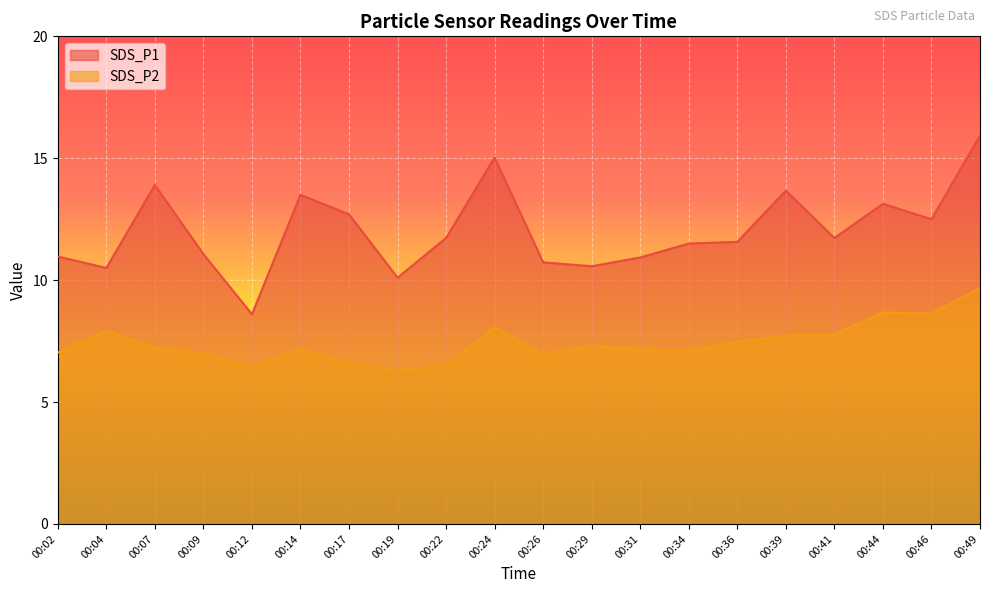

True or false: SDS_P1 has more than 2 interior local peaks.

True